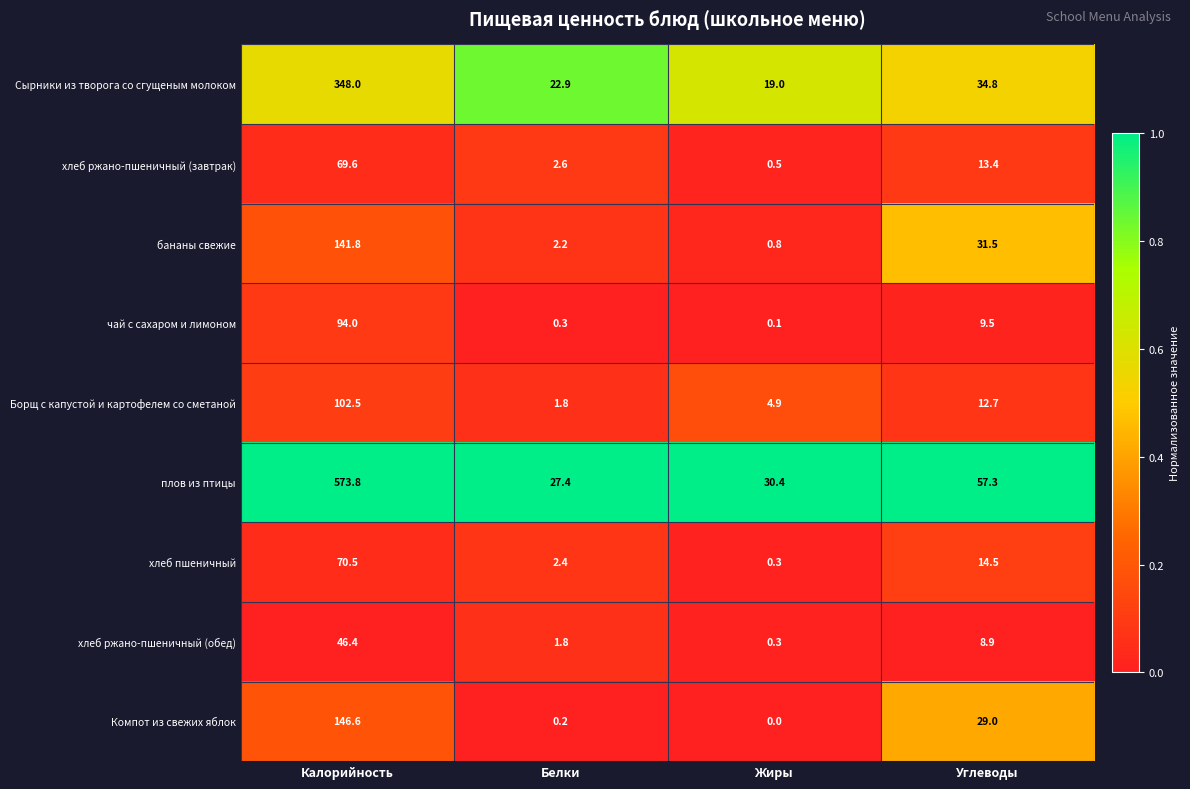

Rank the series by their maximum value, from highest to lowest.

плов из птицы, Сырники из творога со сгущеным молоком, Компот из свежих яблок, бананы свежие, Борщ с капустой и картофелем со сметаной, чай с сахаром и лимоном, хлеб пшеничный, хлеб ржано-пшеничный (завтрак), хлеб ржано-пшеничный (обед)